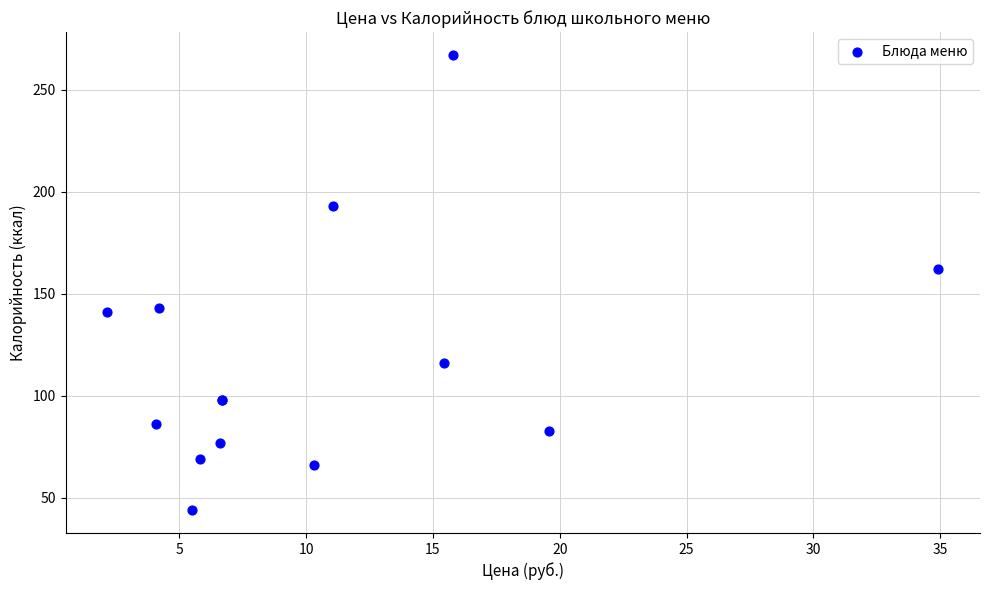

What Y value in the scatter plot is closest to 155?

162.0